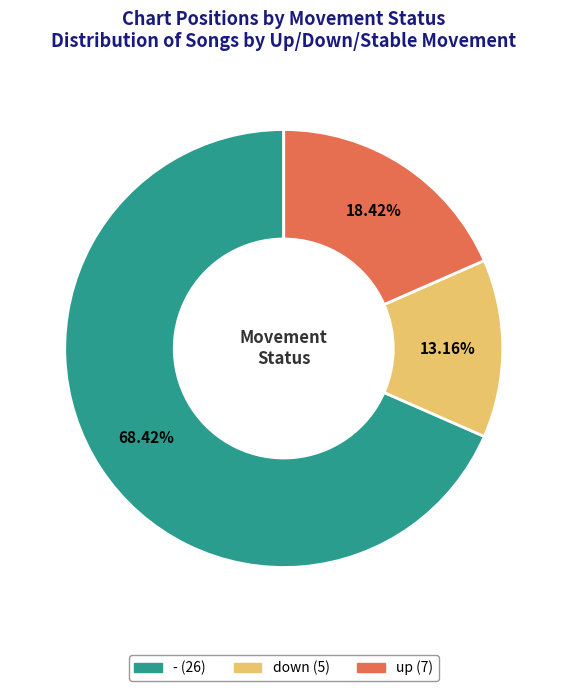

Which slice is the smallest?

down